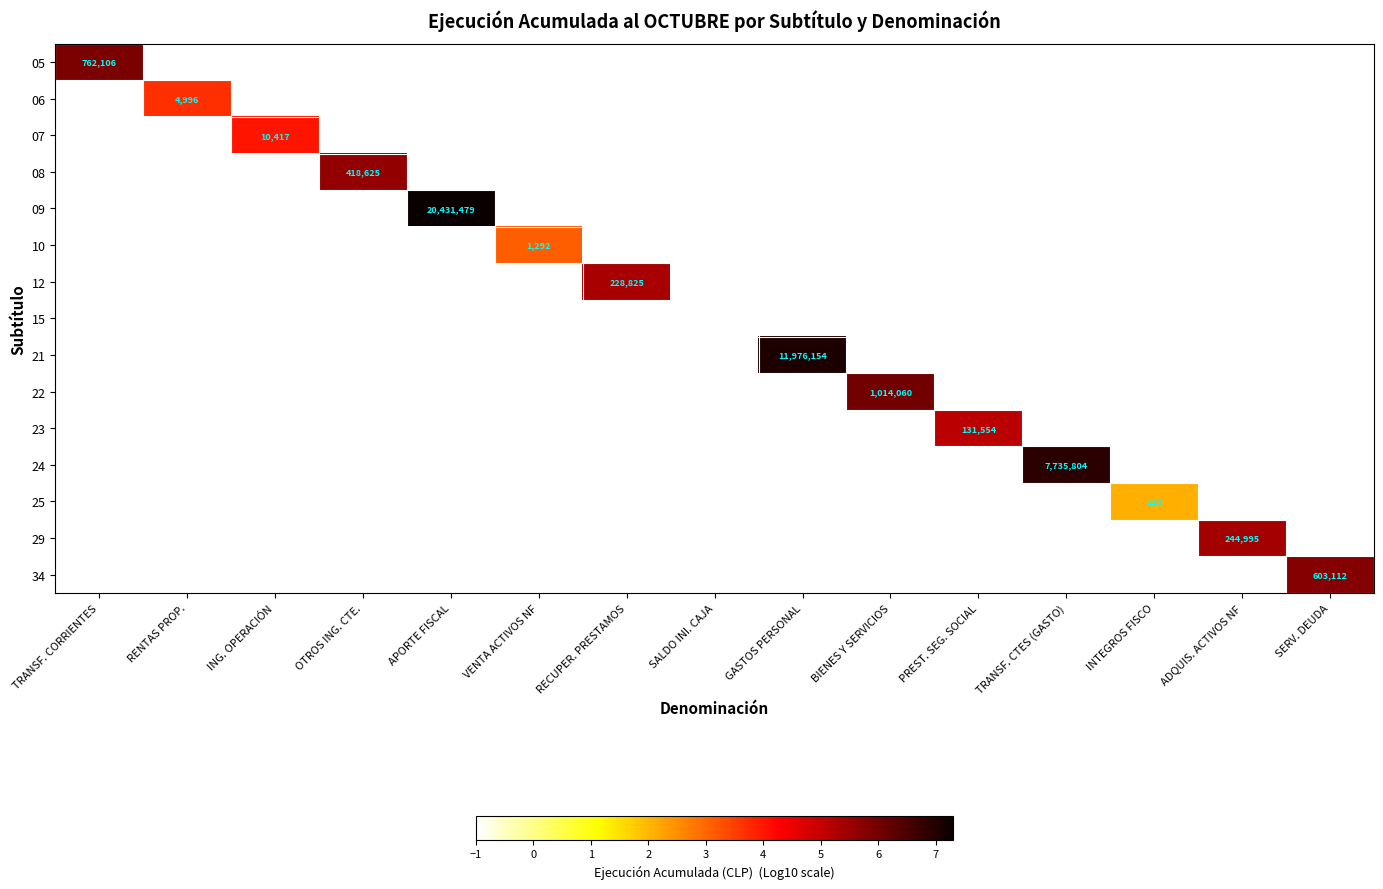

Which series has the largest total across all categories?

09